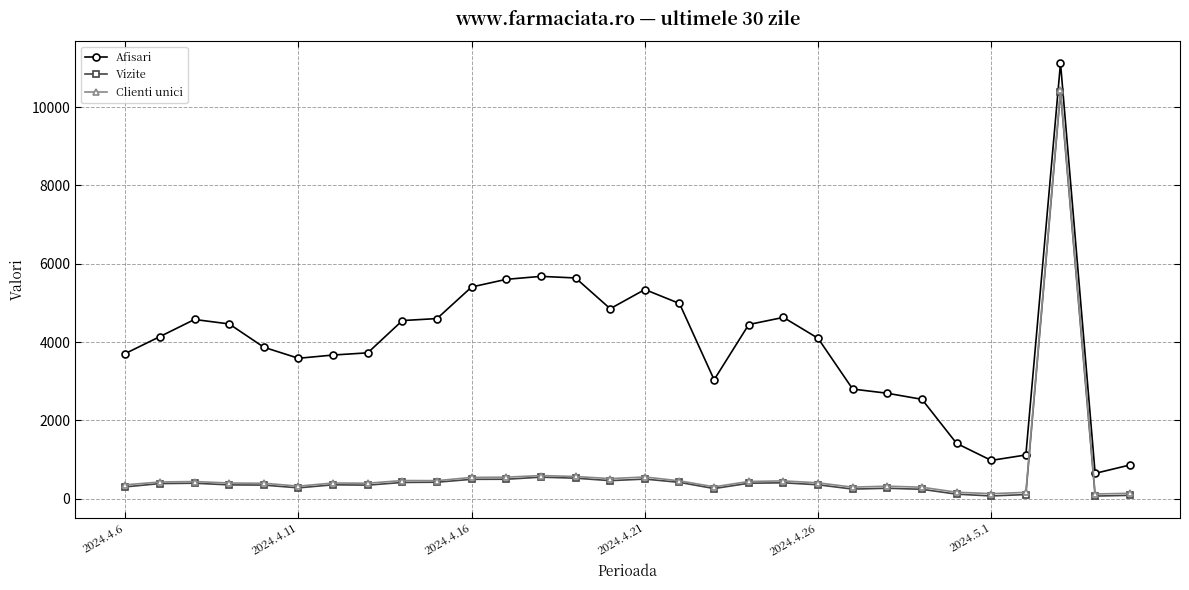

What is the sum of all Vizite values?

20067